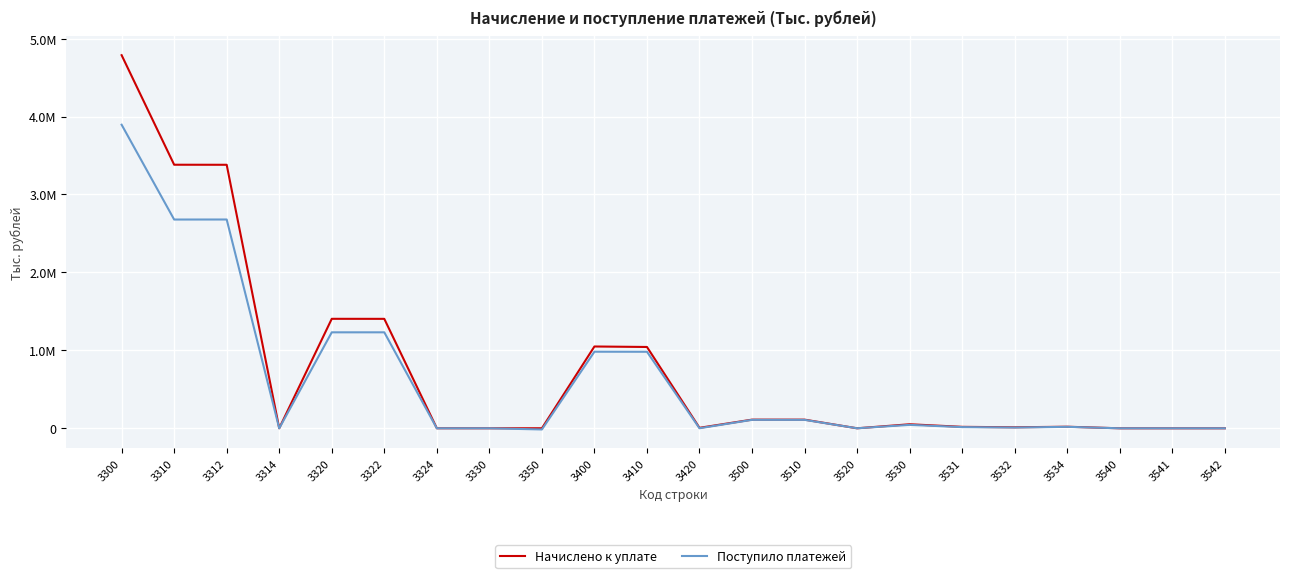

What are all the series names shown in the legend?

Начислено к уплате, Поступило платежей